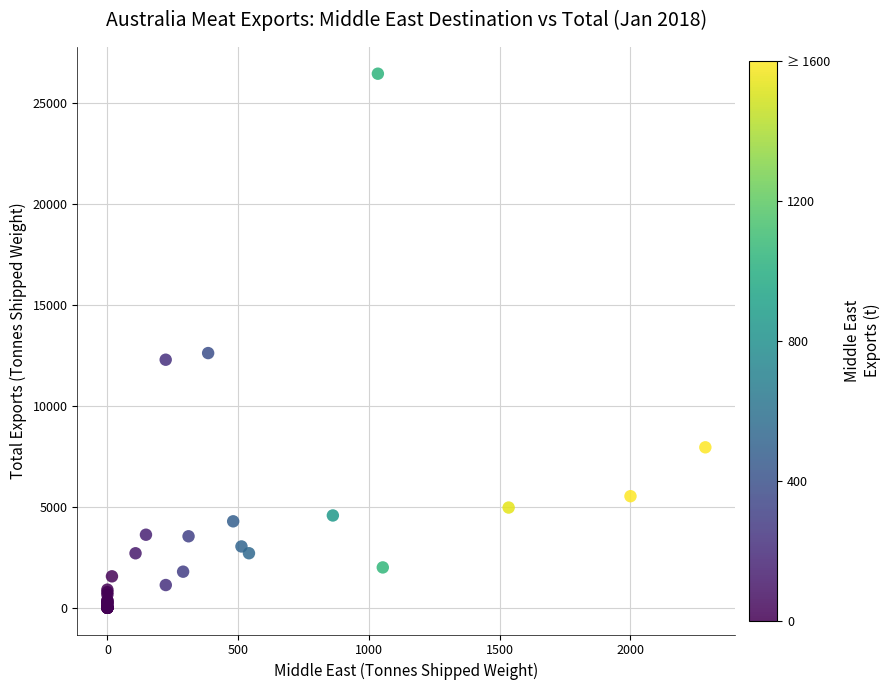

What Y value in the scatter plot is closest to 13213?

12603.0